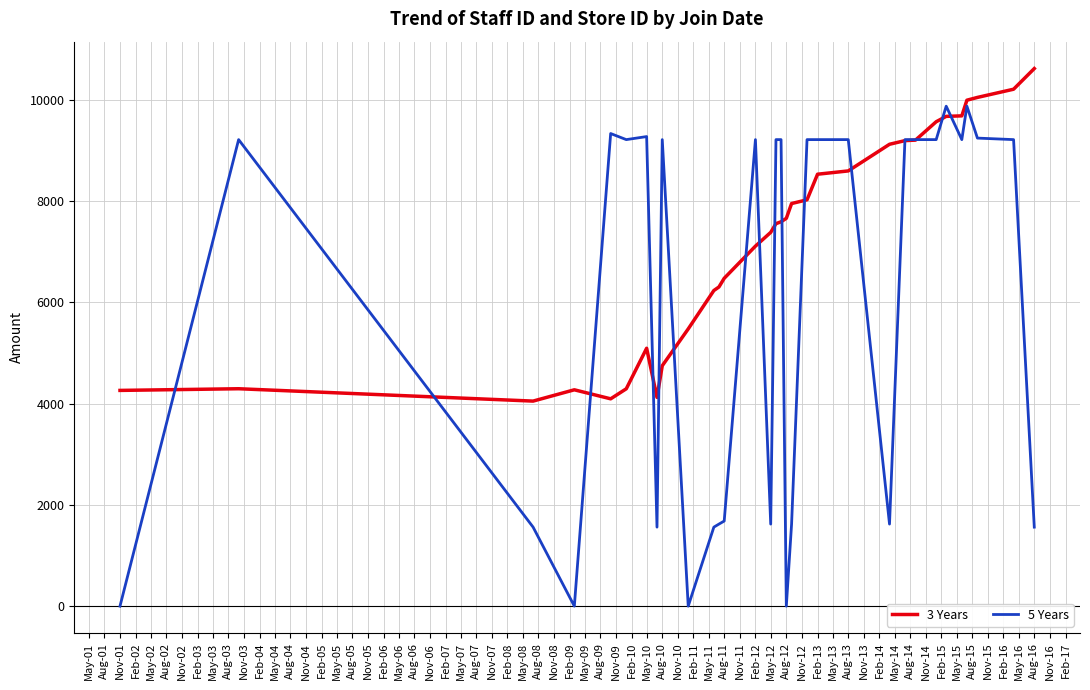

Rank the series by their average value, from highest to lowest.

3 Years, 5 Years